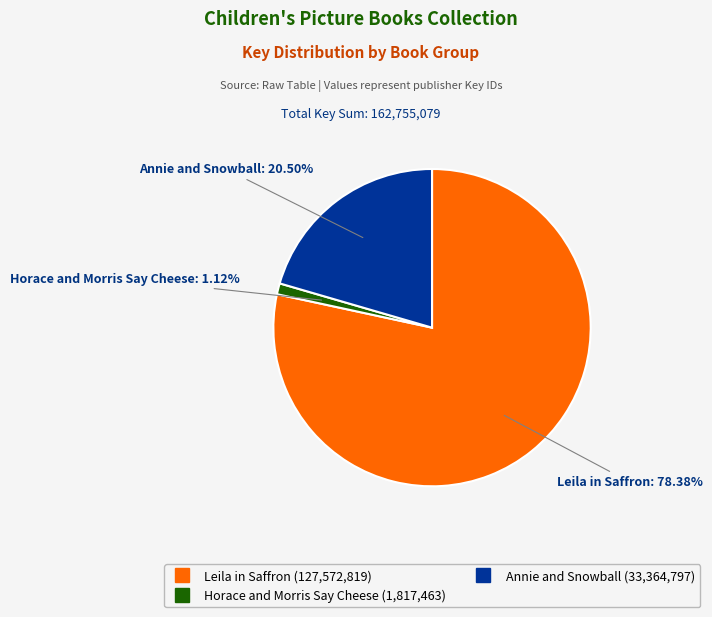

Is there a majority slice in this chart?

Yes